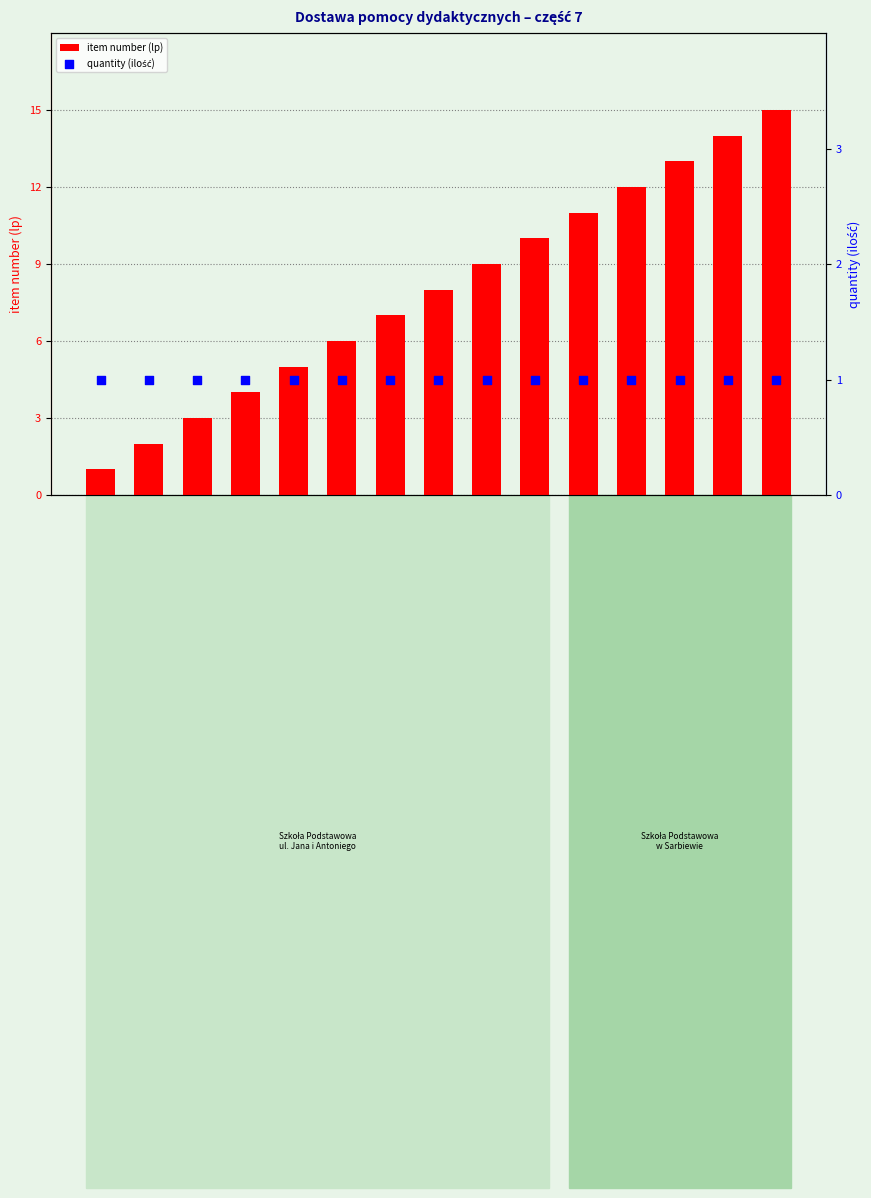

What is the total value across all series at Beczka sensoryczna?

4